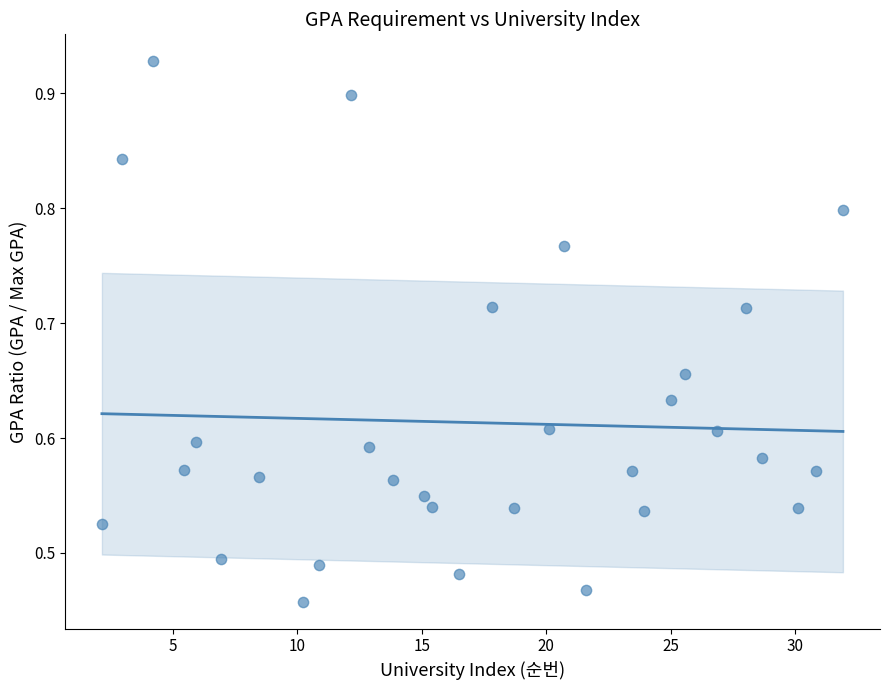

What is the range of X values (max minus min)?

29.8